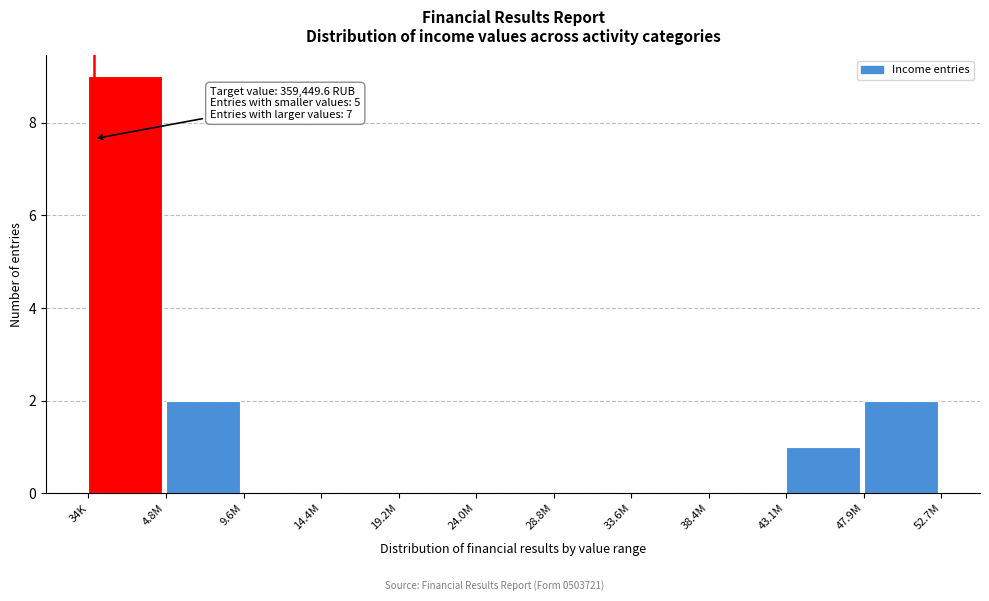

Reading left to right, transcribe all the data shown in this chart.

34K=9	4.8M=2	9.6M=0	14.4M=0	19.2M=0	24.0M=0	28.8M=0	33.6M=0	38.4M=0	43.1M=1	47.9M=2